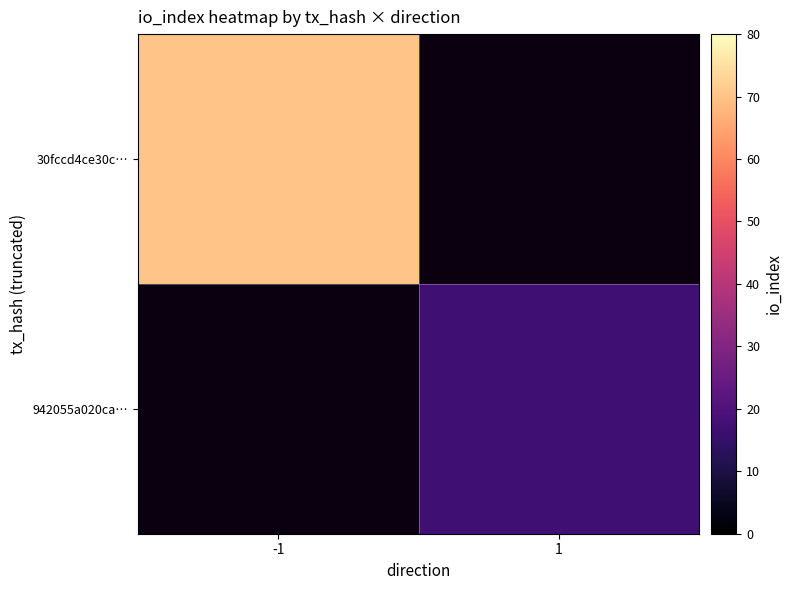

Count the number of data series in this chart.

2